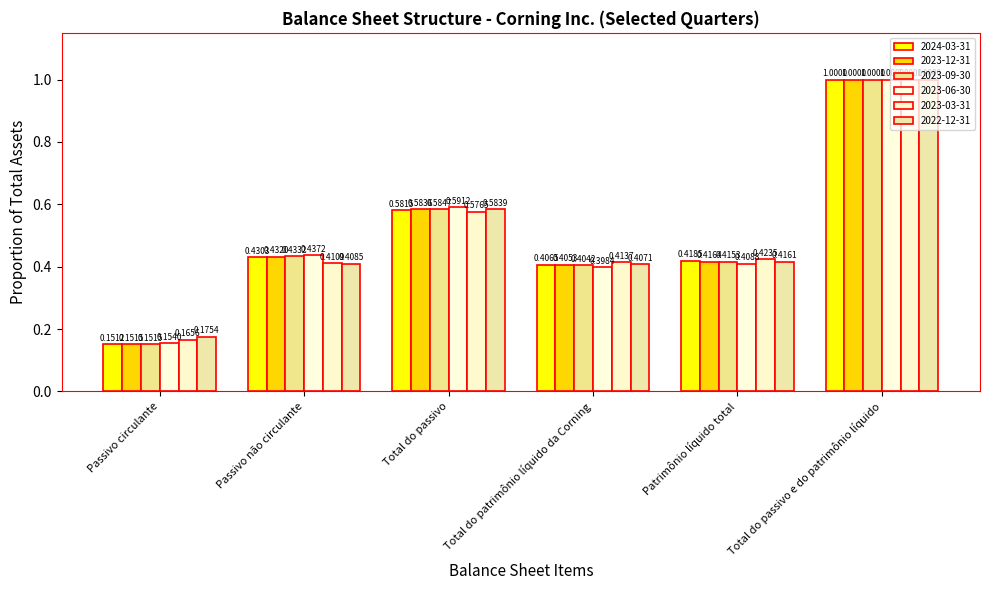

Count the 2024-03-31 values in the range 0 to 1.

6